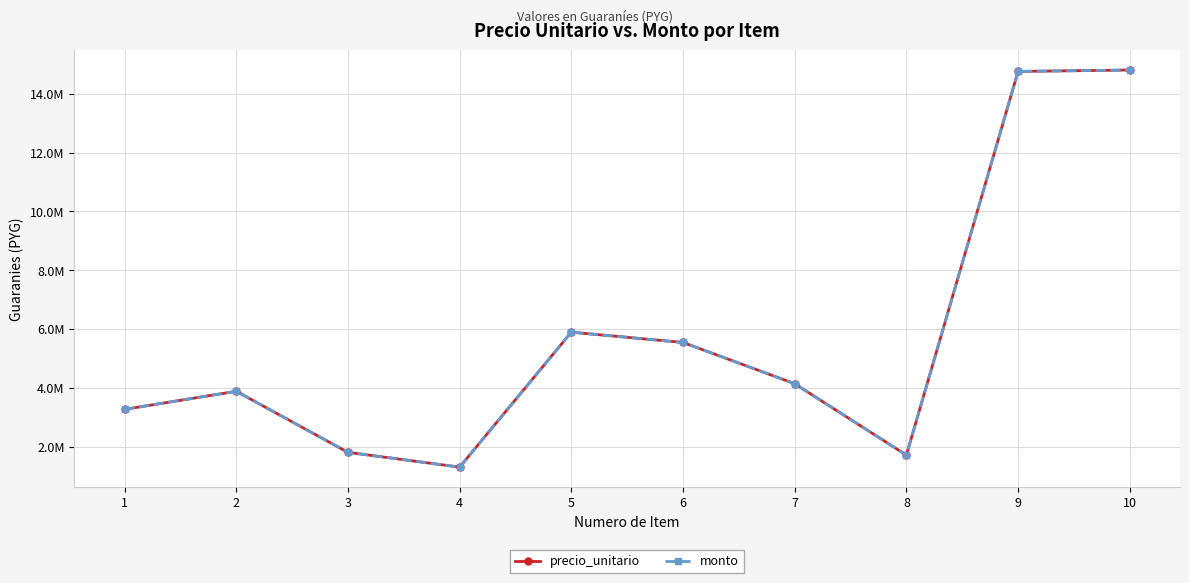

How many categories are shown in the chart?

10